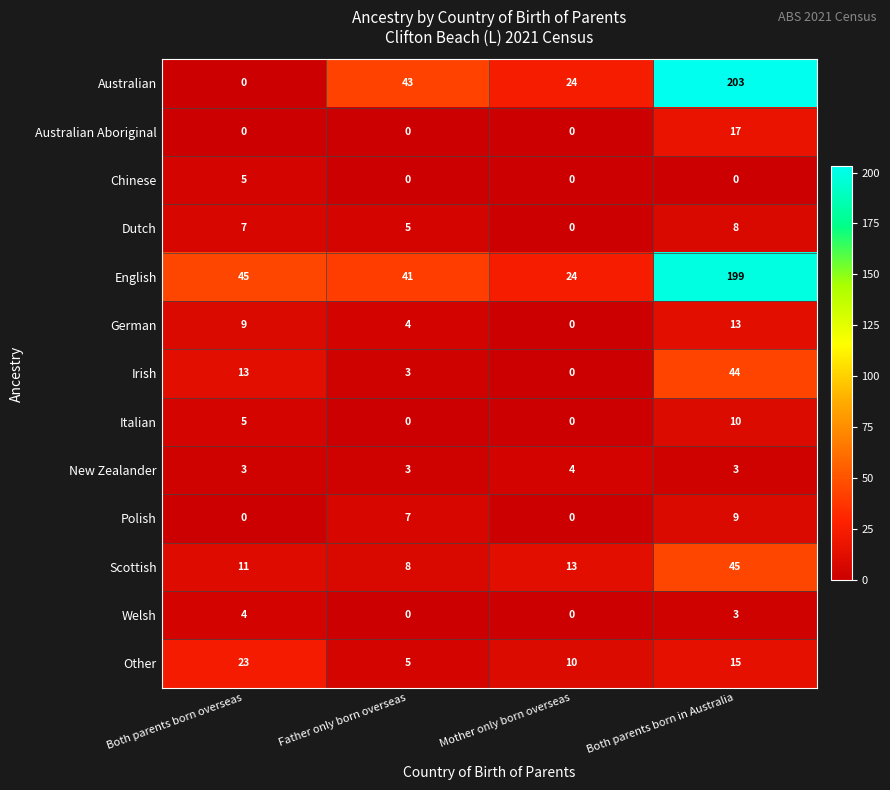

What is the sum of all Irish values?

60